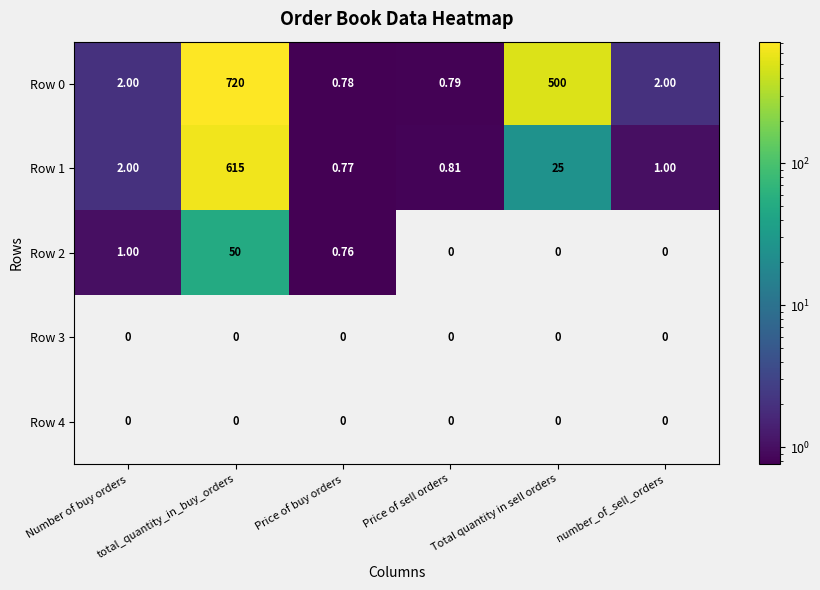

What is the greatest value displayed?

720.0